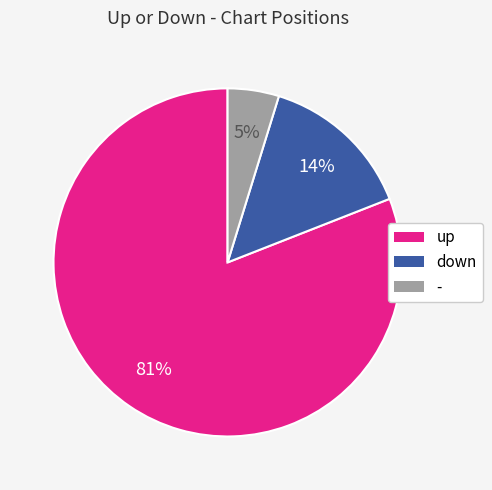

Rank the categories by value from lowest to highest.

-, down, up